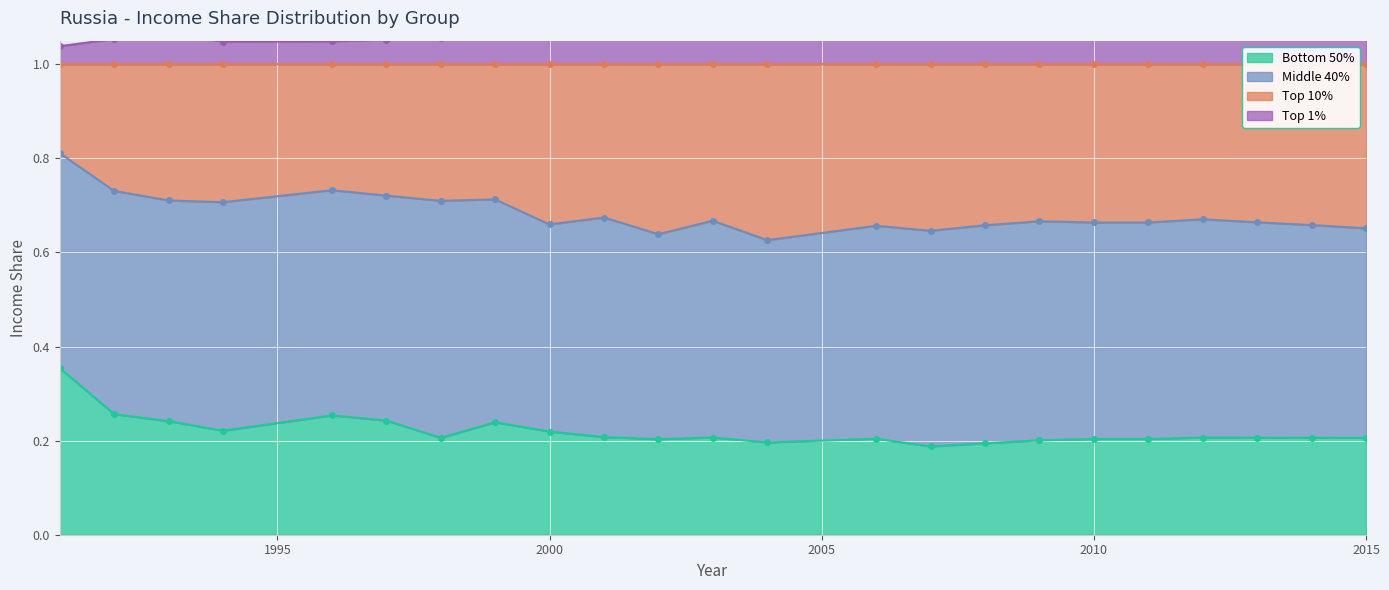

The Bottom 50% series shows 0.3 at 2010. True or false?

False